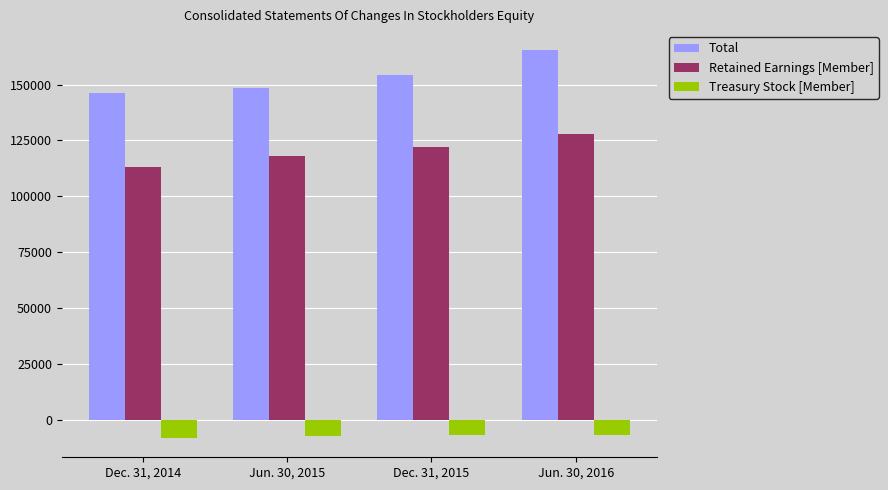

What is the average value of the Total series?

153582